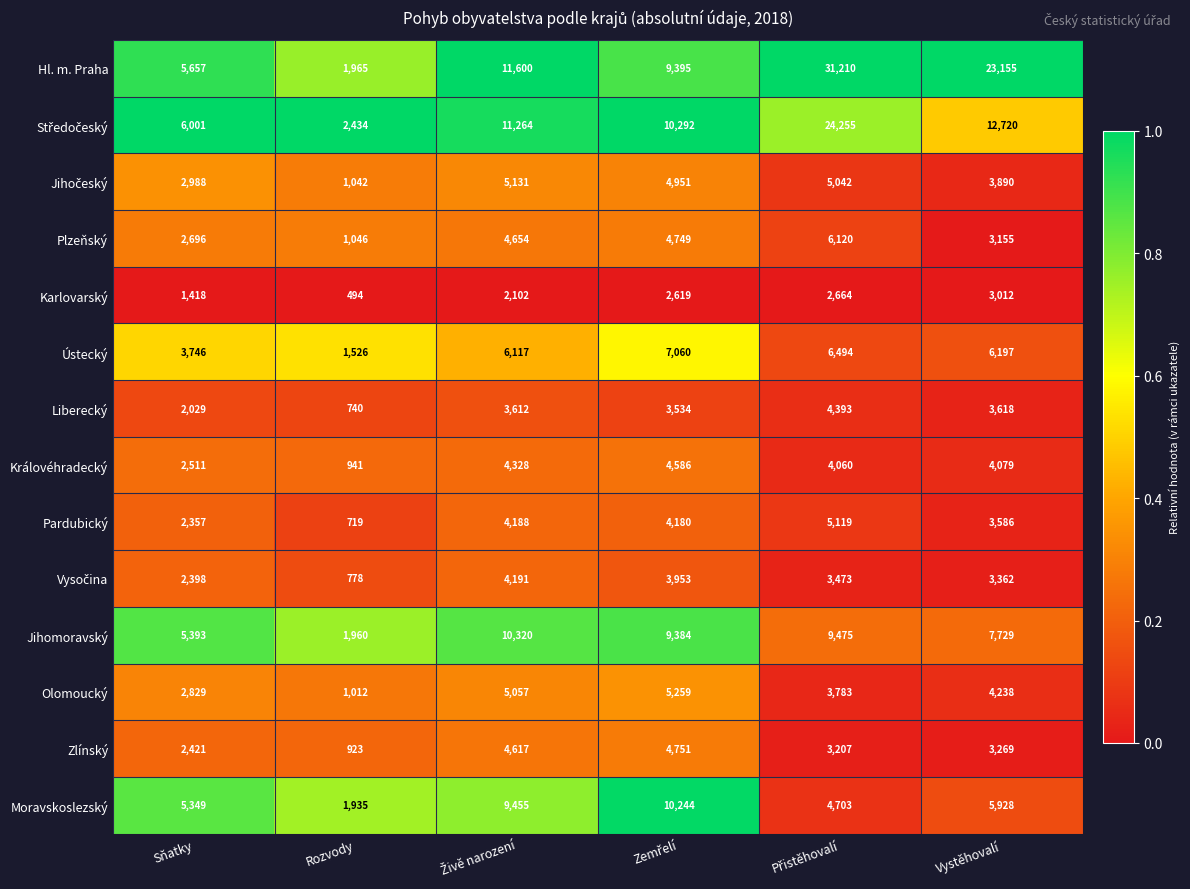

What is the sum of all Ústecký values?

31140